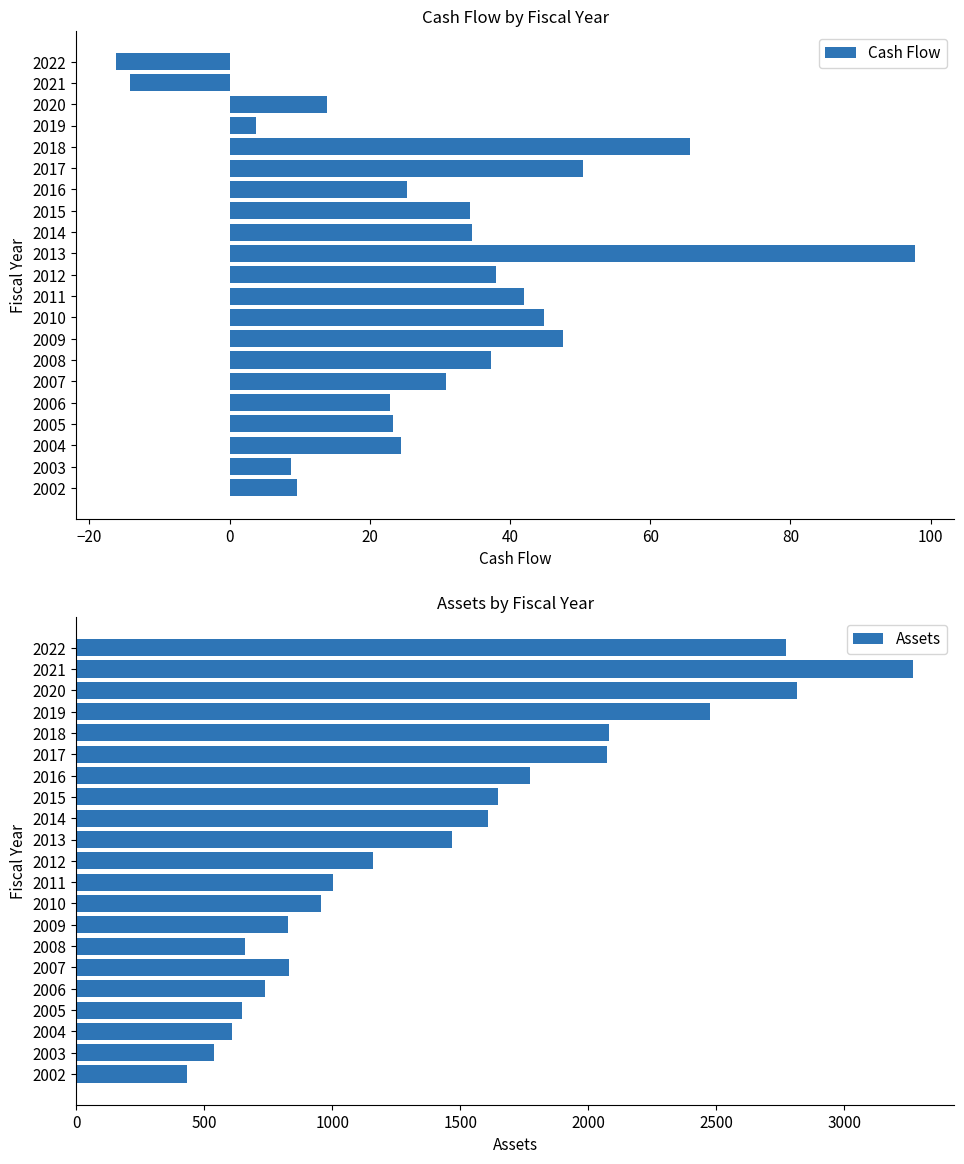

List the series in order of their peak value, highest first.

Assets, Cash Flow